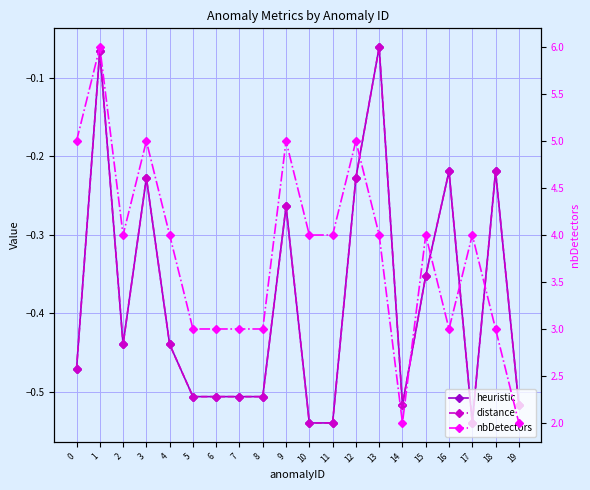

Which series has the largest range (max minus min)?

nbDetectors